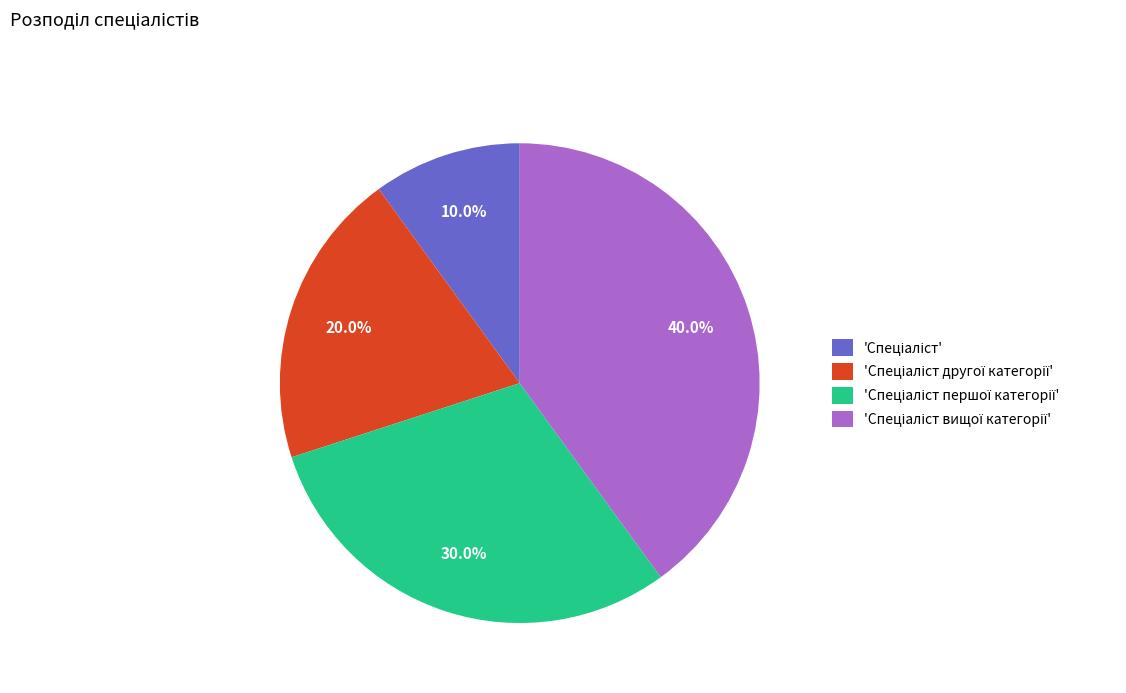

Is there a majority slice in this chart?

No